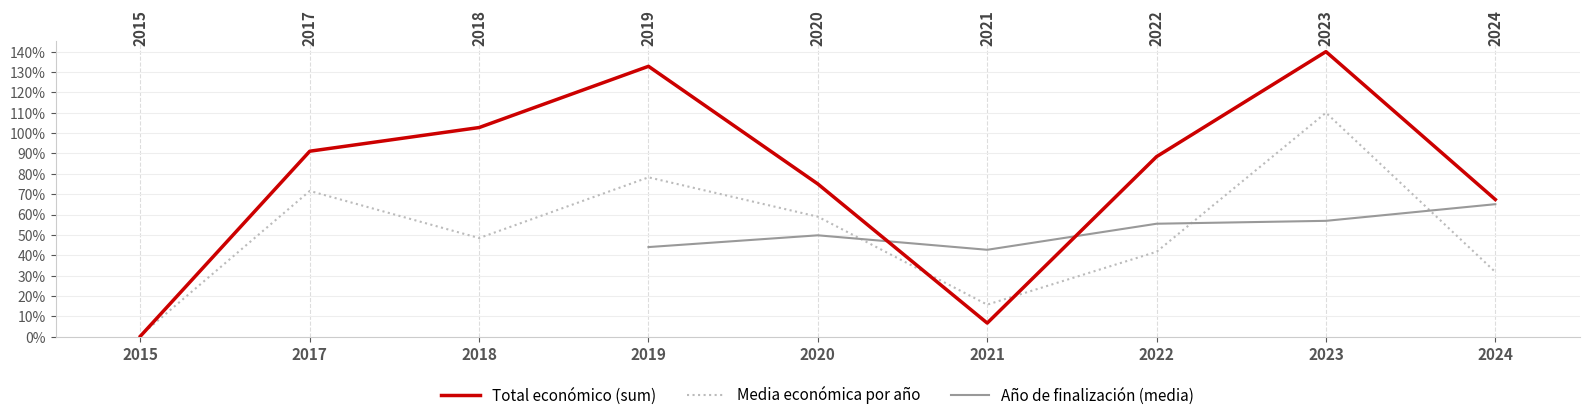

Between which two adjacent categories do Año de finalización (media) and Media económica por año first intersect?

2020 and 2021